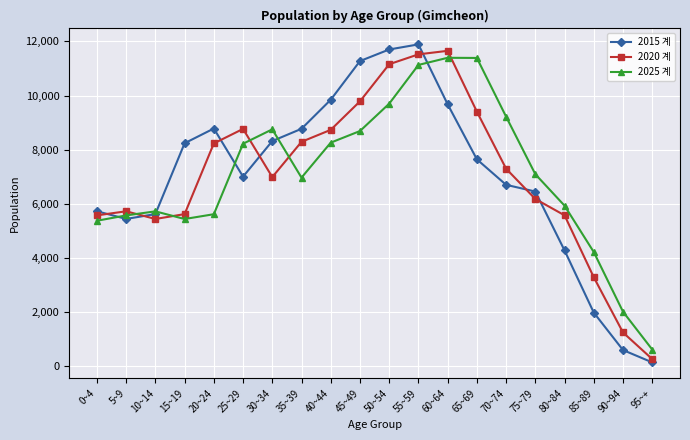

Between which two adjacent categories do 2025 계 and 2015 계 first intersect?

0~4 and 5~9